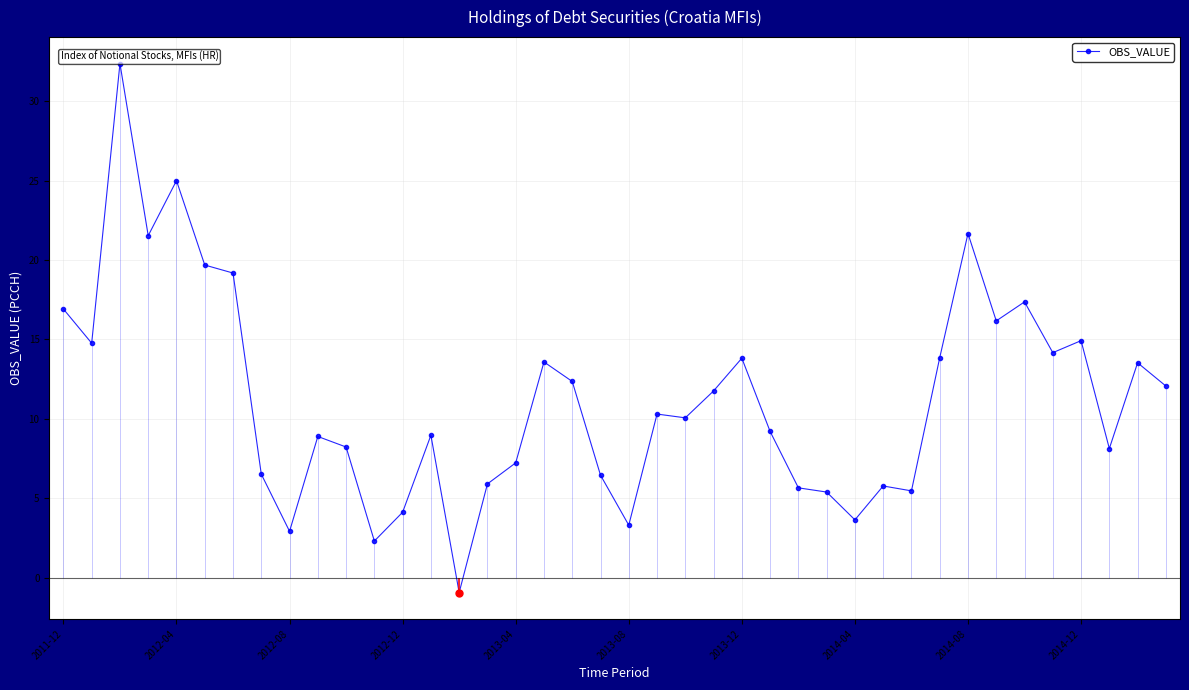

Count the number of categories in the chart.

40